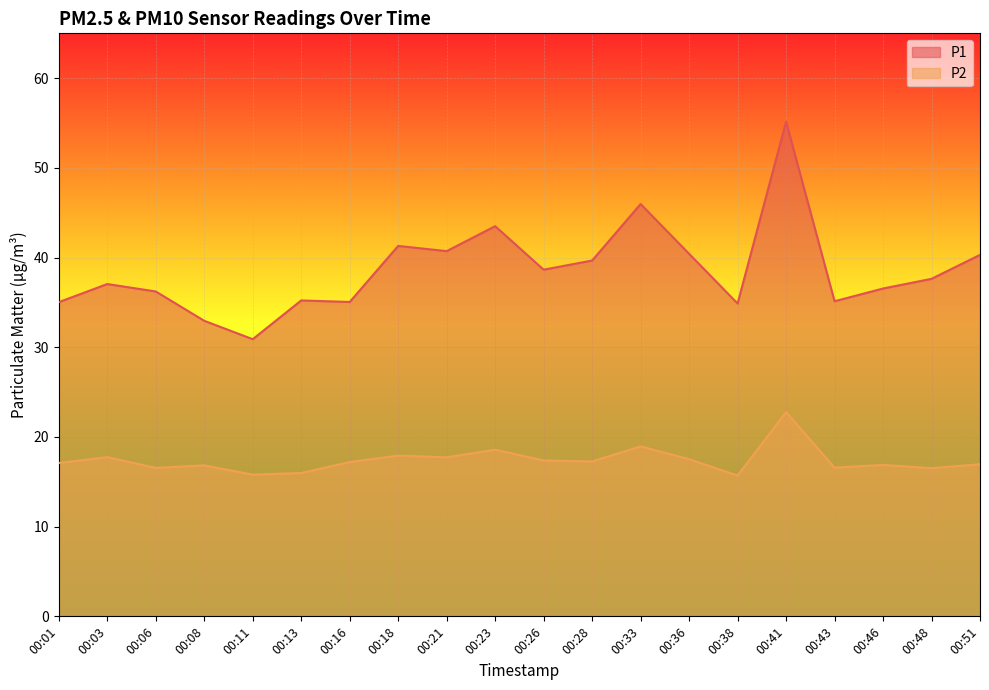

What is the spread (max minus min) of values at 00:23?

24.9